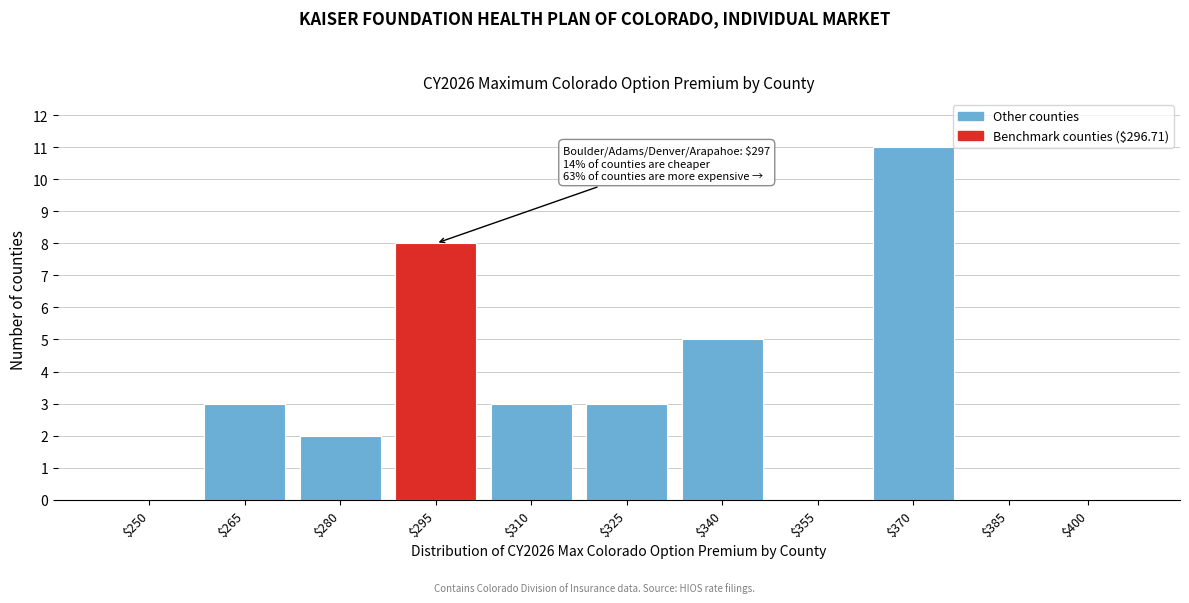

What is the greatest value displayed?

11